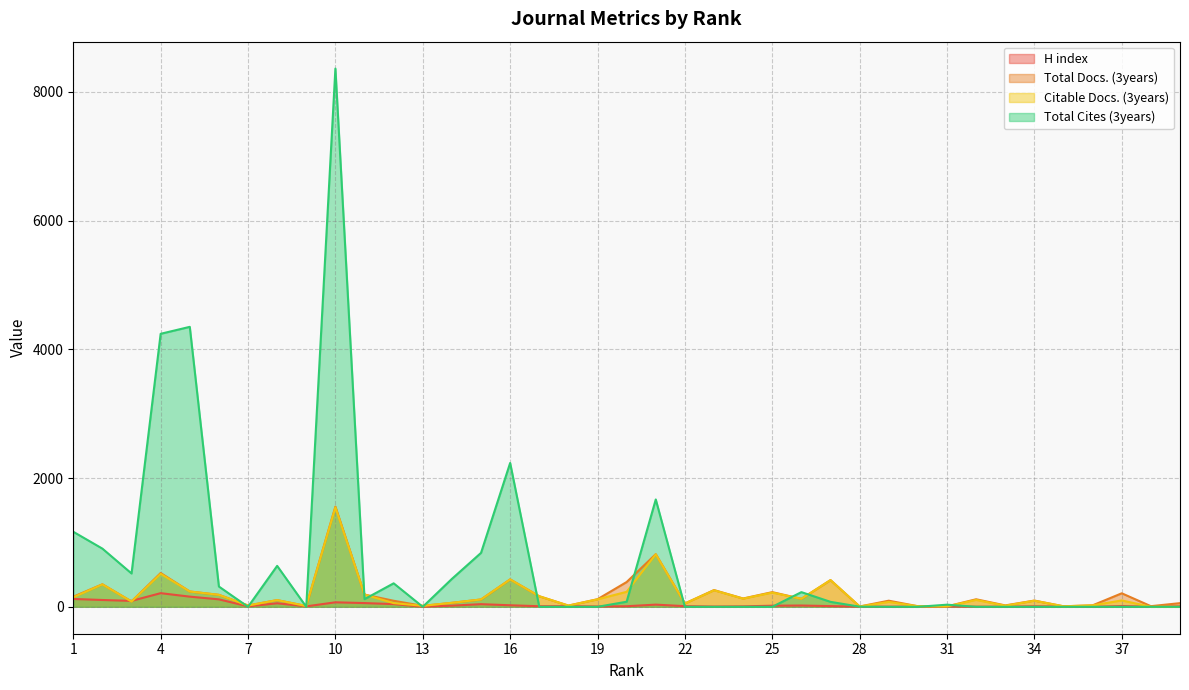

Does the chart have visible grid lines?

Yes